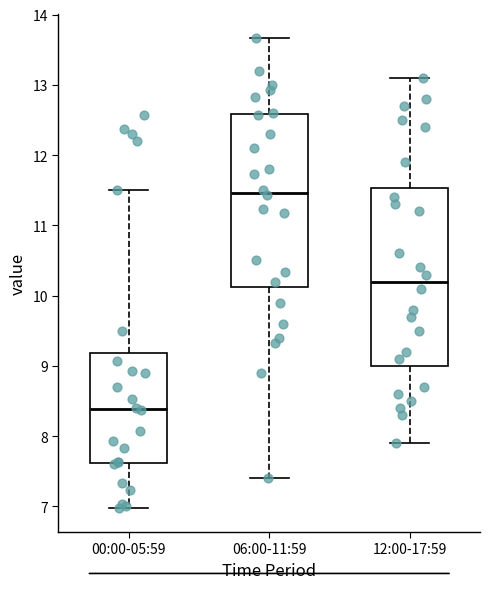

Where does the lower whisker of the box for 00:00-05:59 end on the y-axis? The values are not printed on the chart, so give them approximately, as read against the axis.

7.0